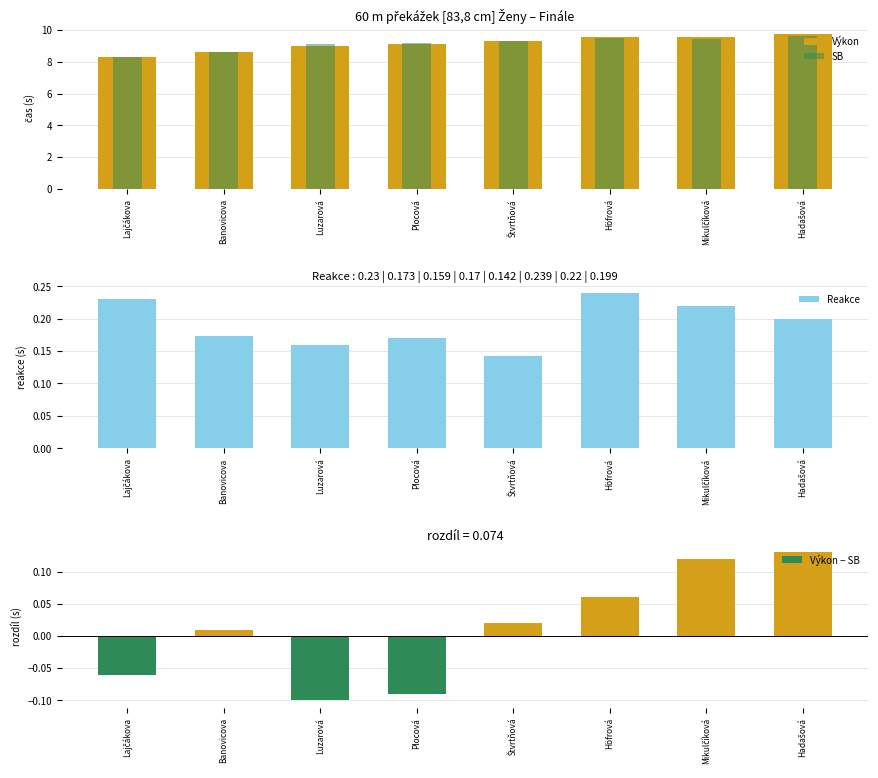

What is the difference between the second highest and minimum values in the Výkon − SB series?

0.2